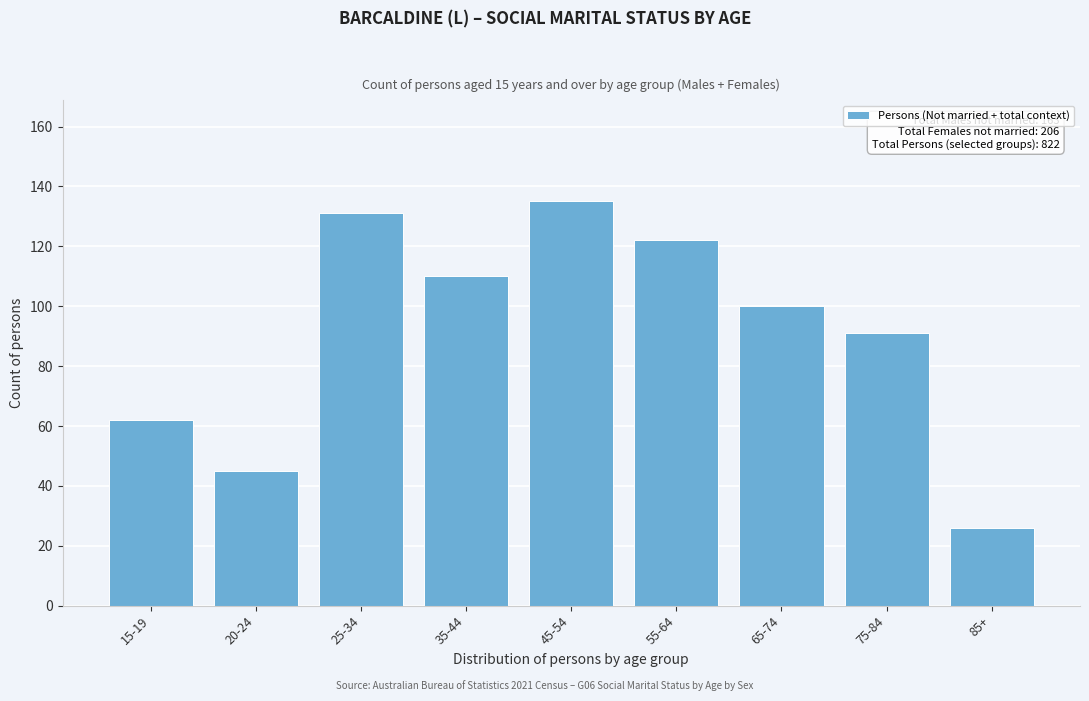

Reading left to right, extract all data points from this chart.

62	45	131	110	135	122	100	91	26